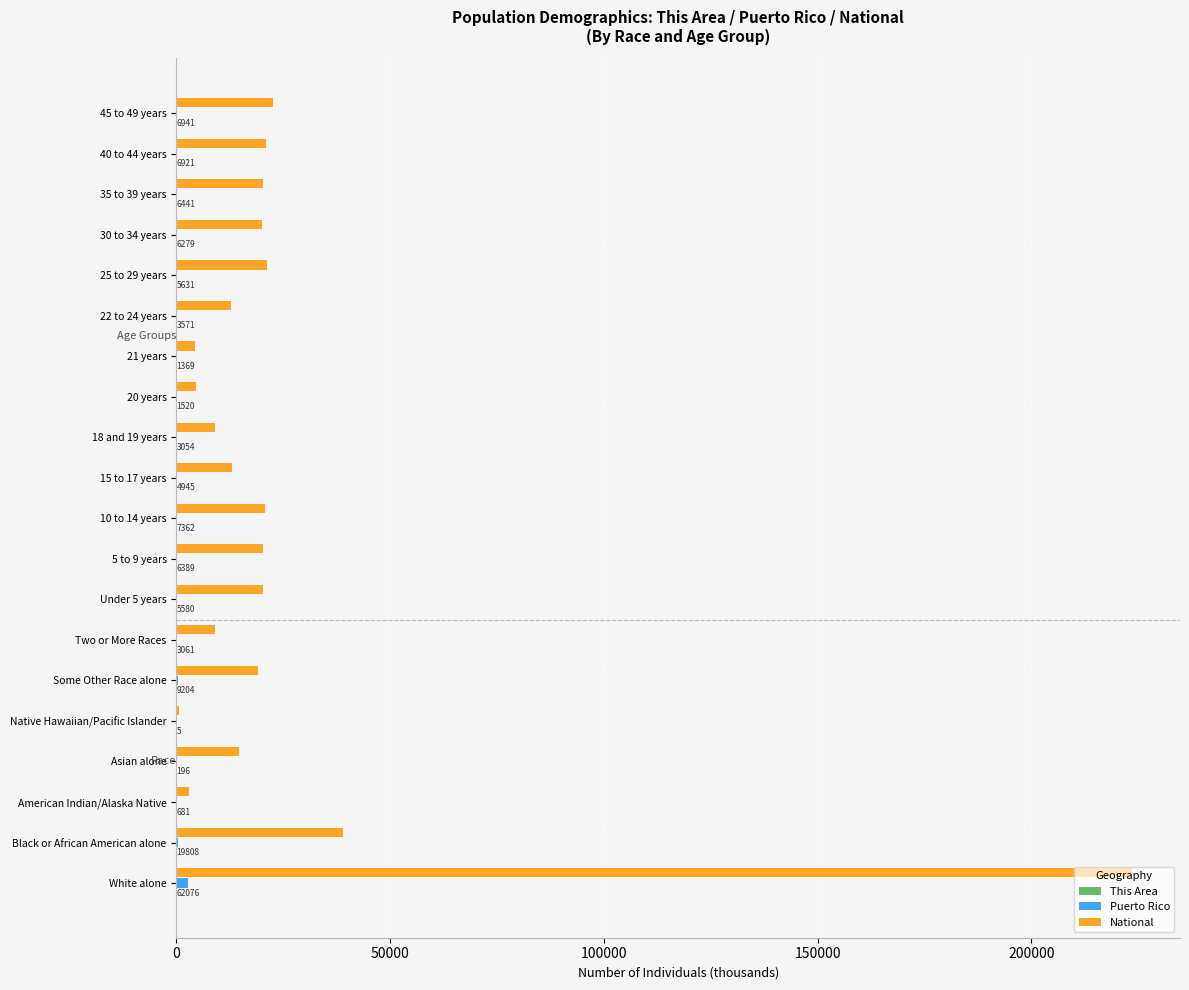

What is the sum of all National values?

518442.2